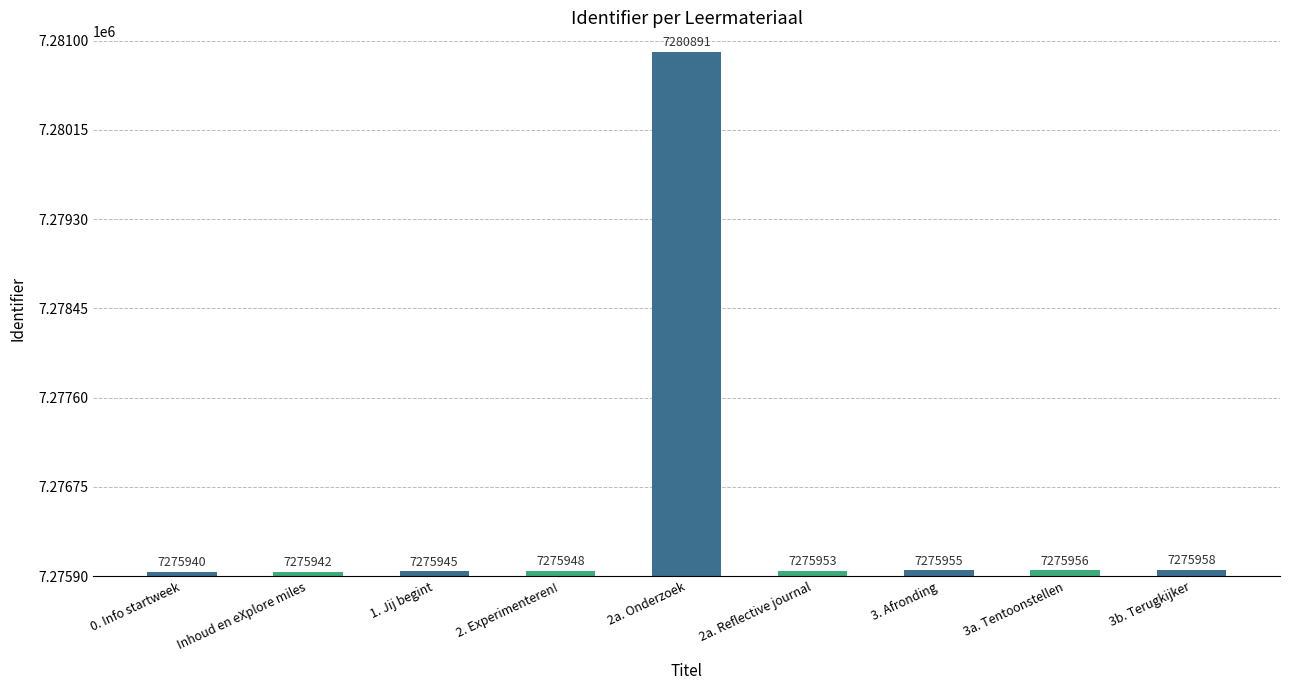

Reading left to right, list all the values displayed in this chart.

0. Info startweek=7275940	Inhoud en eXplore miles=7275942	1. Jij begint=7275945	2. Experimenteren!=7275948	2a. Onderzoek=7280891	2a. Reflective journal=7275953	3. Afronding=7275955	3a. Tentoonstellen=7275956	3b. Terugkijker=7275958